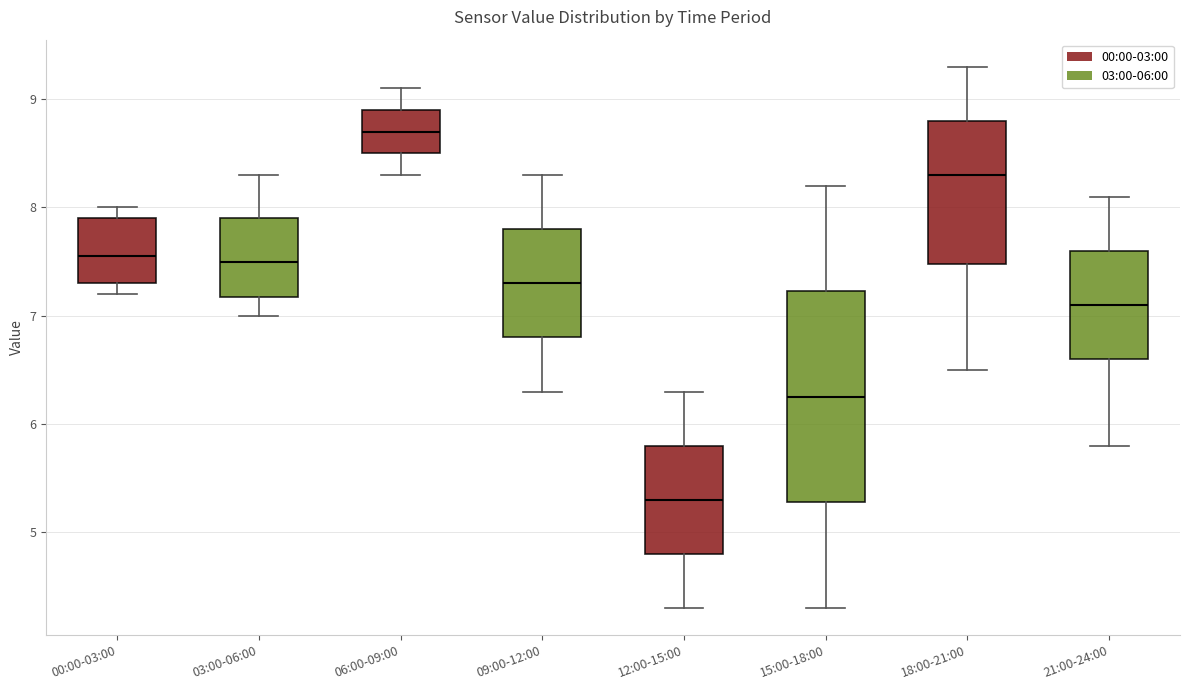

Which box's median line is the highest?

06:00-09:00